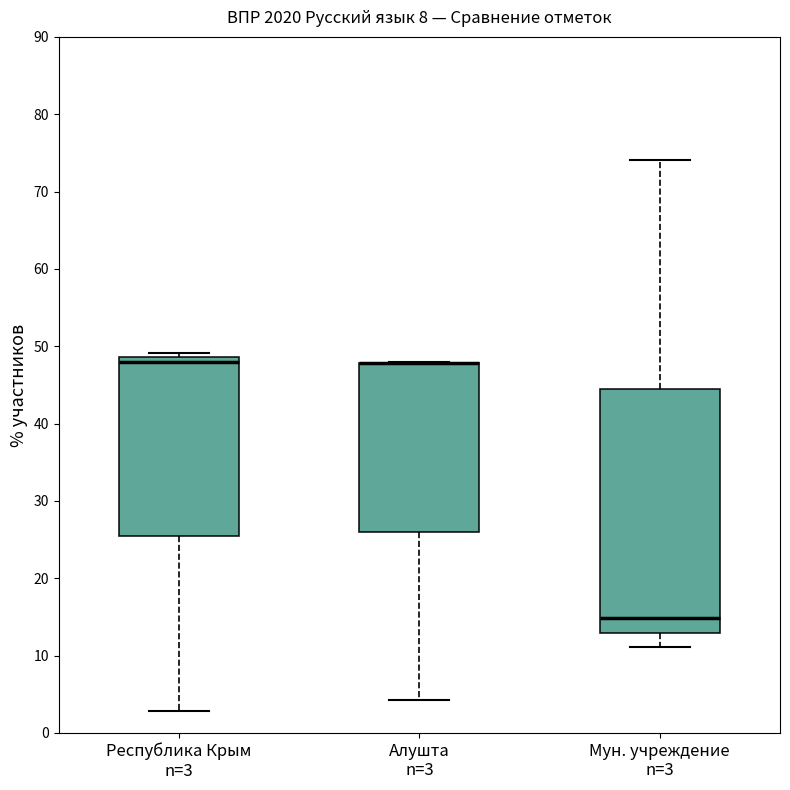

Reading left to right, transcribe this box plot: for each box, give where its median line is, the range the box spans, and where its two whiskers end, as read against the y-axis. The values are not printed on the chart, so give them approximately, as read against the axis.

Республика Крым n=3: median 48, box 25 to 49, whiskers 3 to 49 (just above the box's upper edge)
Алушта n=3: median 48 (drawn on the box's upper edge), box 26 to 48, whiskers 4 to 48
Мун. учреждение n=3: median 15, box 13 to 44, whiskers 11 to 74